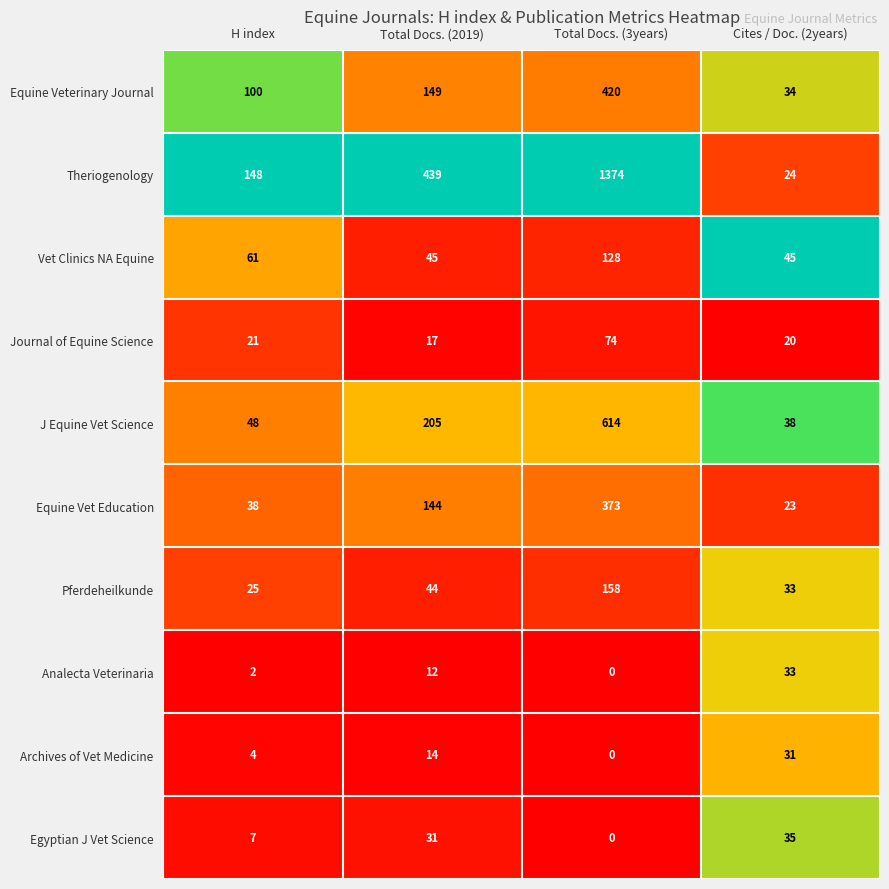

Where is J Equine Vet Science nearest to the value 326?

Total Docs. (2019)